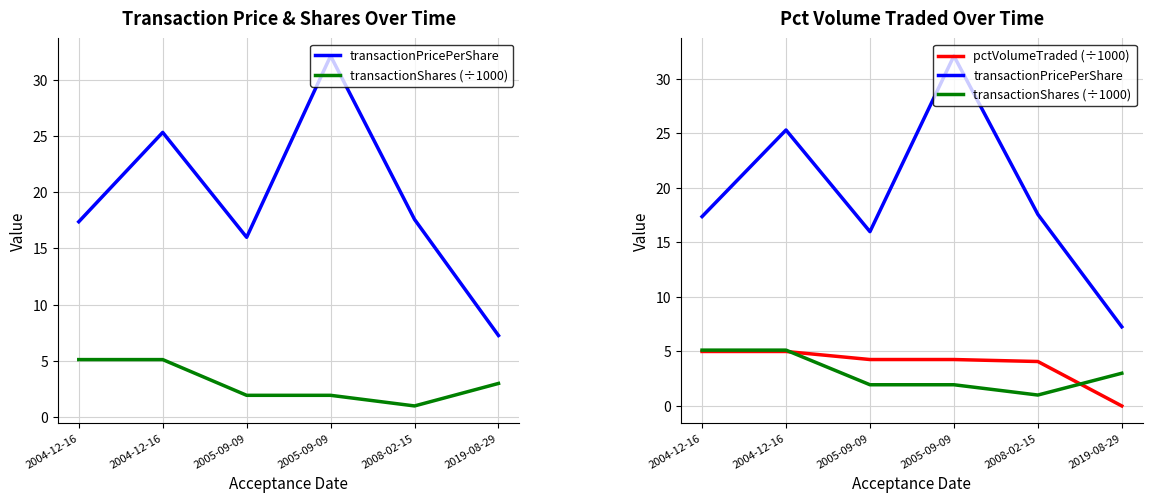

How many lines are shown in the chart?

3